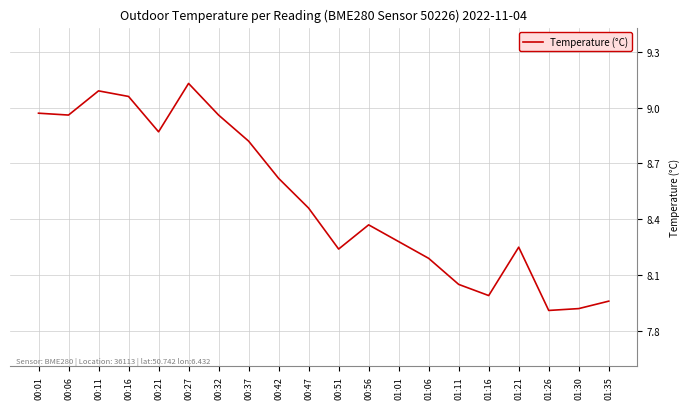

The chart shows a value of 13.8 at 00:32. True or false?

False